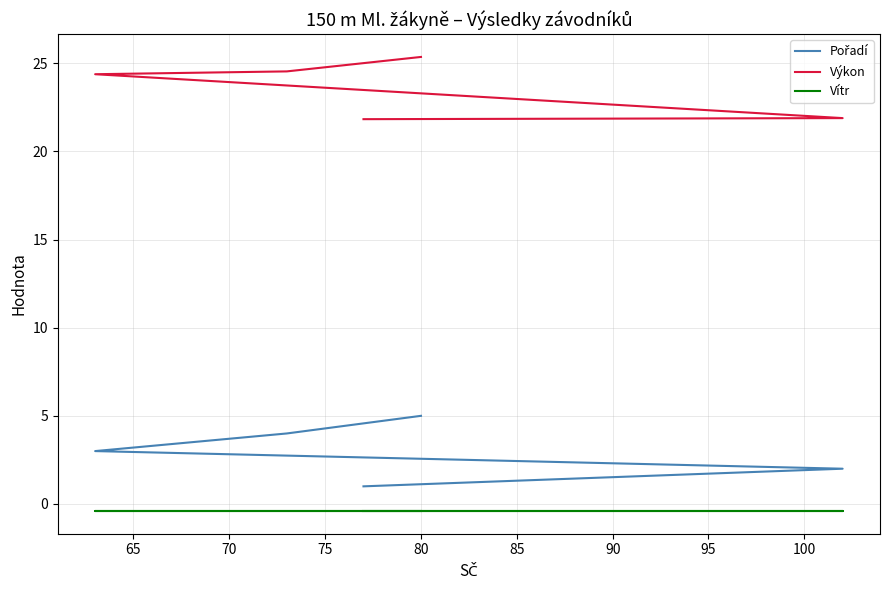

List the series in order of their peak value, highest first.

Výkon, Pořadí, Vítr